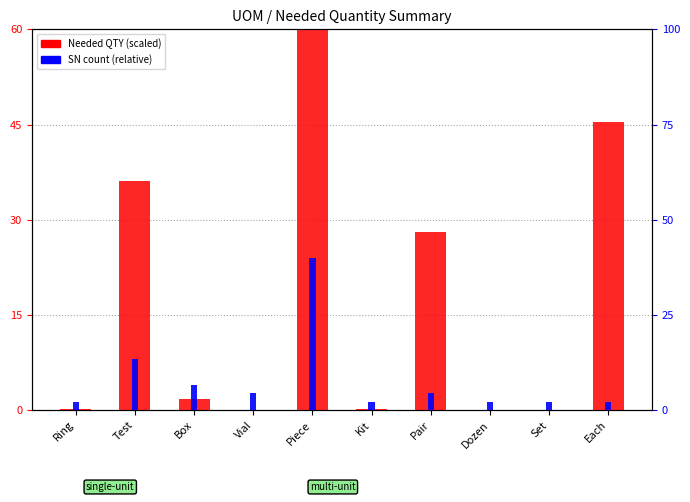

Reading left to right, extract all data points from this chart.

Needed QTY (scaled): 0.2	36.1	1.7	0.0	60.0	0.1	28.1	0.1	0.0	45.5
SN count (rel): 2.2	13.3	6.7	4.4	40.0	2.2	4.4	2.2	2.2	2.2